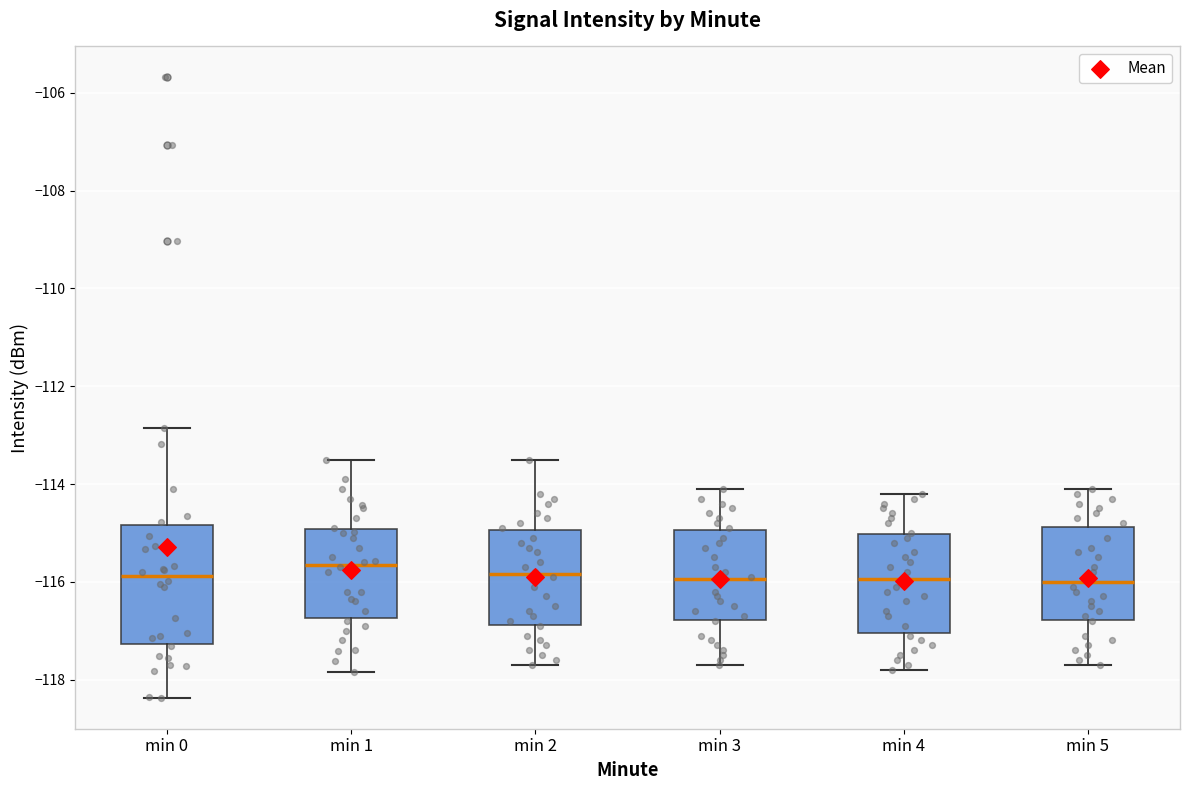

Reading left to right, read every box against the y-axis: the position of its median line, the range the box covers, and the ends of its whiskers. The values are not printed on the chart, so give them approximately, as read against the axis.

min 0: median -115.8, box -117.2 to -114.8, whiskers -118.4 to -112.8
min 1: median -115.6, box -116.8 to -115.0, whiskers -117.8 to -113.6
min 2: median -115.8, box -116.8 to -115.0, whiskers -117.6 to -113.4
min 3: median -116.0, box -116.8 to -115.0, whiskers -117.6 to -114.0
min 4: median -116.0, box -117.0 to -115.0, whiskers -117.8 to -114.2
min 5: median -116.0, box -116.8 to -114.8, whiskers -117.6 to -114.0